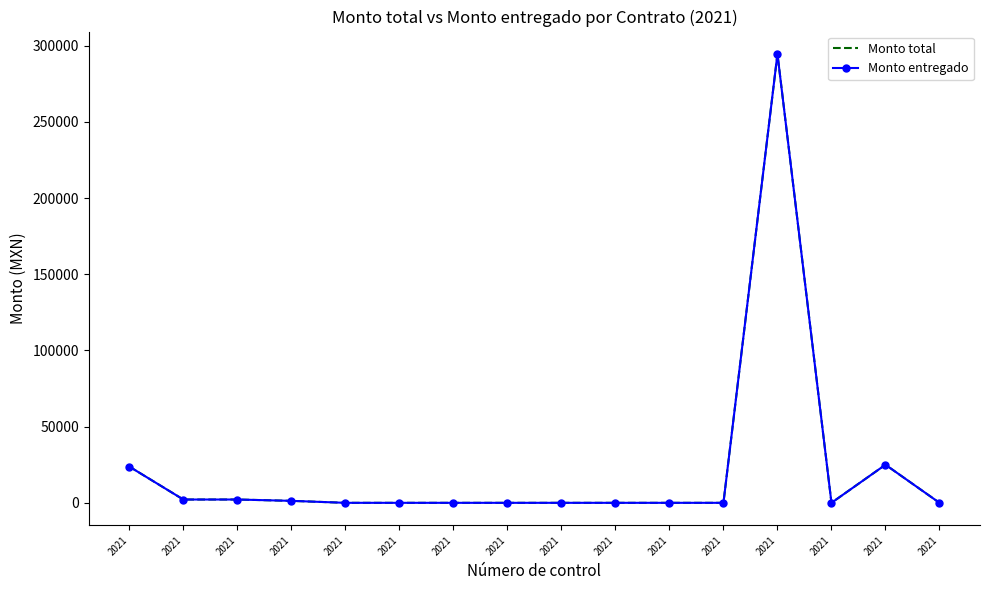

Is the value of Monto total at 2021 greater than the value of Monto entregado at 2021?

No